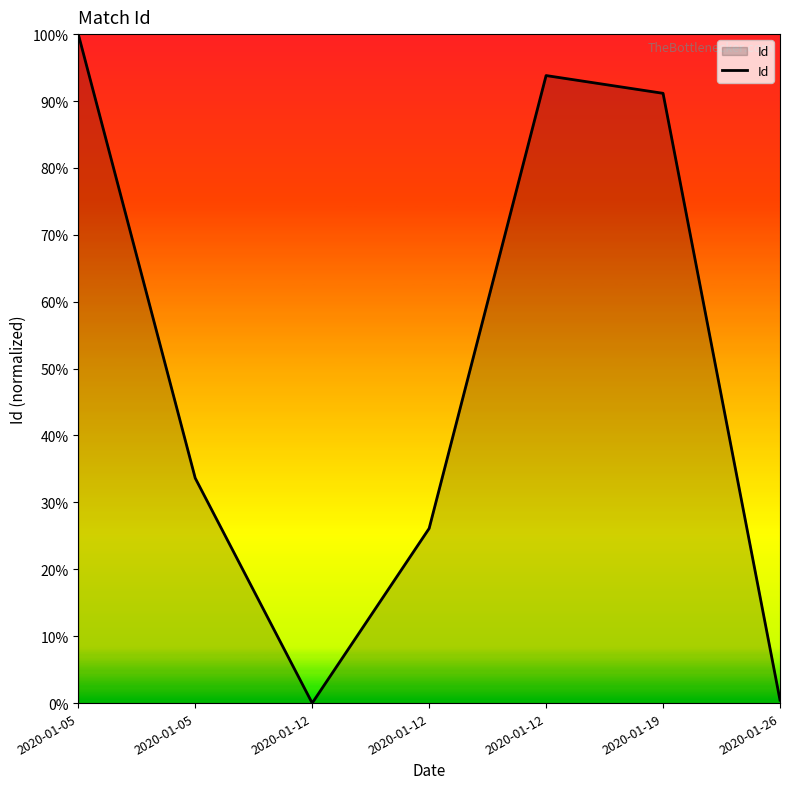

Which has a higher value, 2020-01-26 or 2020-01-05?

2020-01-05